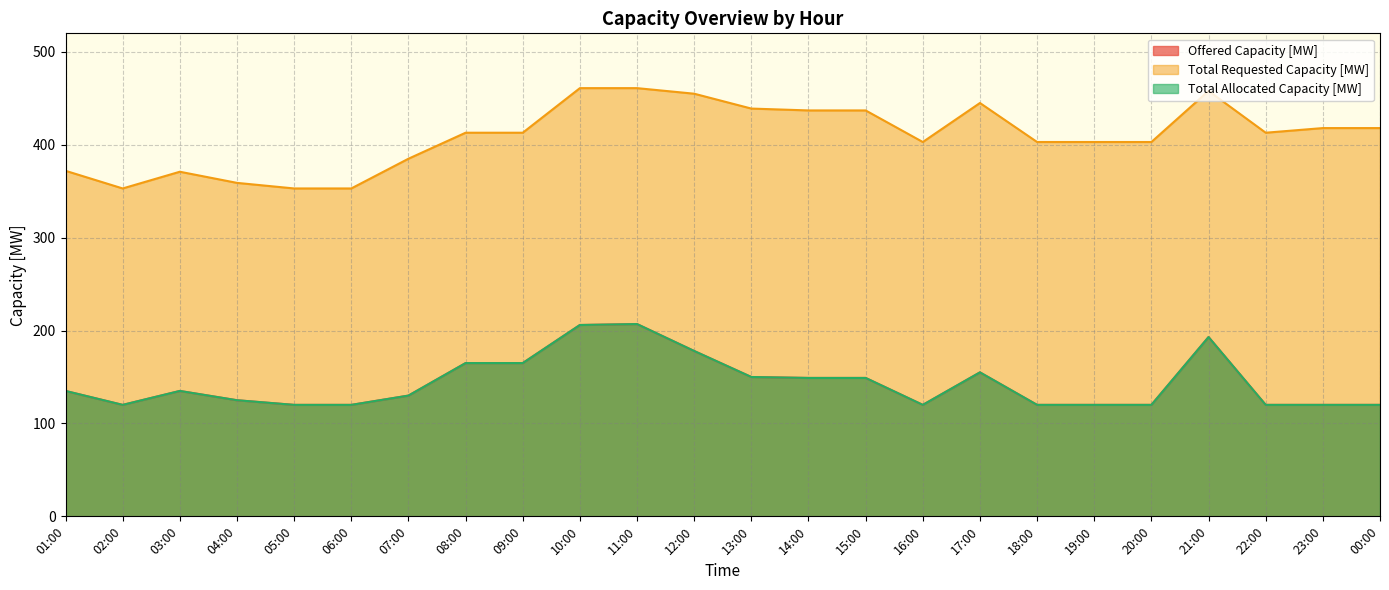

What is the difference between the highest and lowest values at 10:00?

255